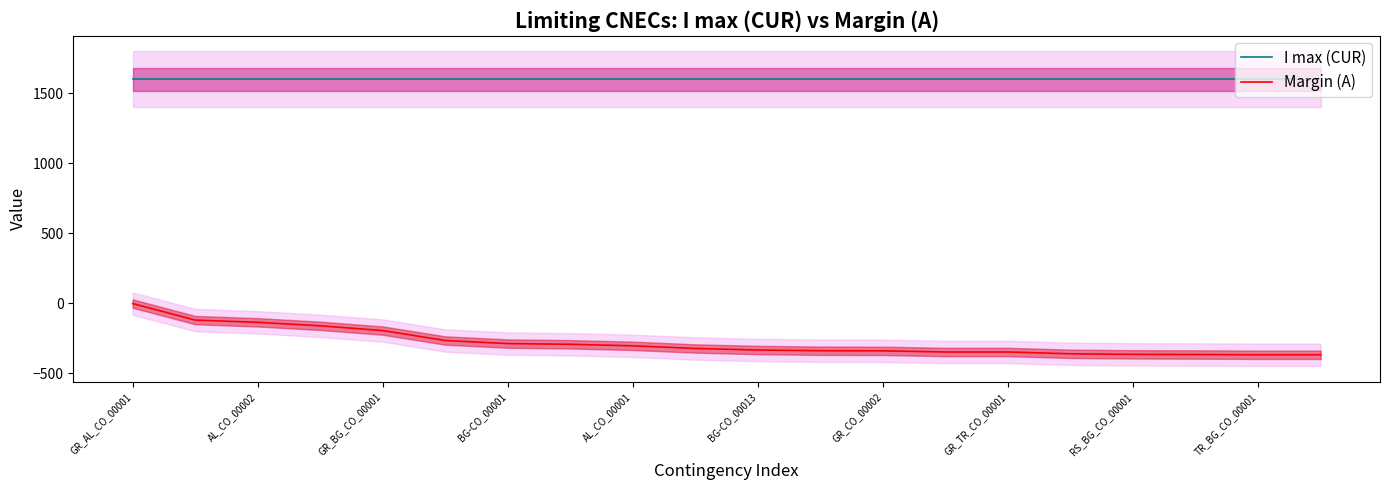

True or false: Margin (A) has a value of -136 at AL_CO_00002.

True